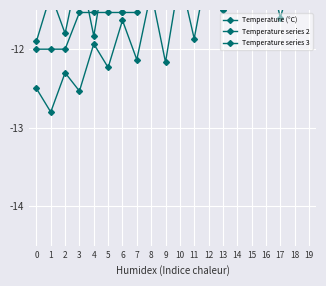

The value of Temperature (°C) at 16 is -6.1. True or false?

False